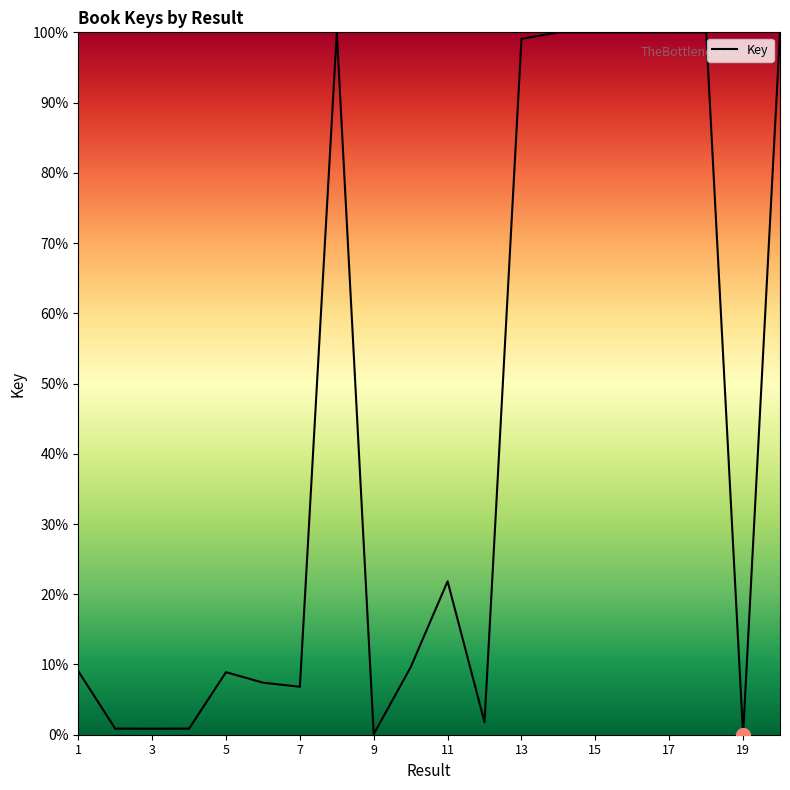

What is the sum of all values?

867.2